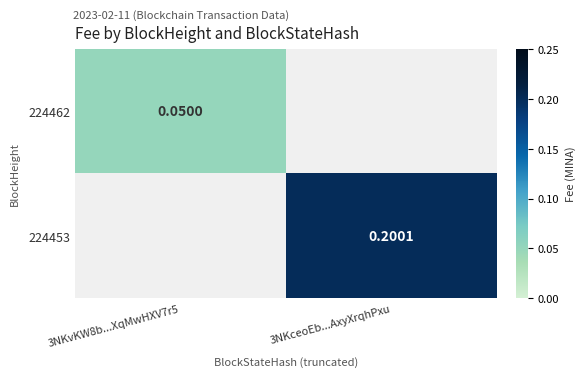

Is the value of 224462 at 3NKvKW8b...XqMwHXV7r5 greater than the value of 224453 at 3NKceoEb...AxyXrqhPxu?

No